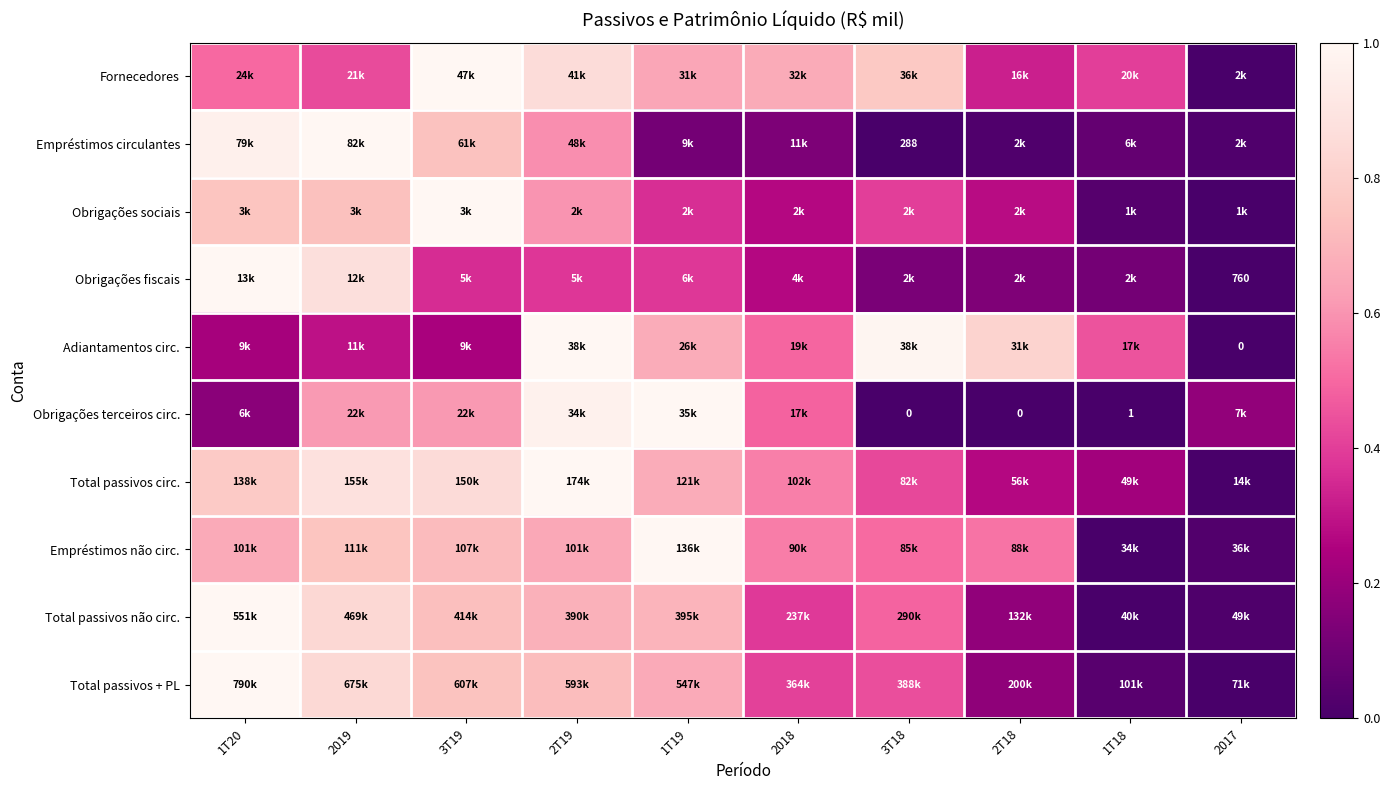

True or false: Obrigações sociais has a value of 0.8 at 1T20.

True